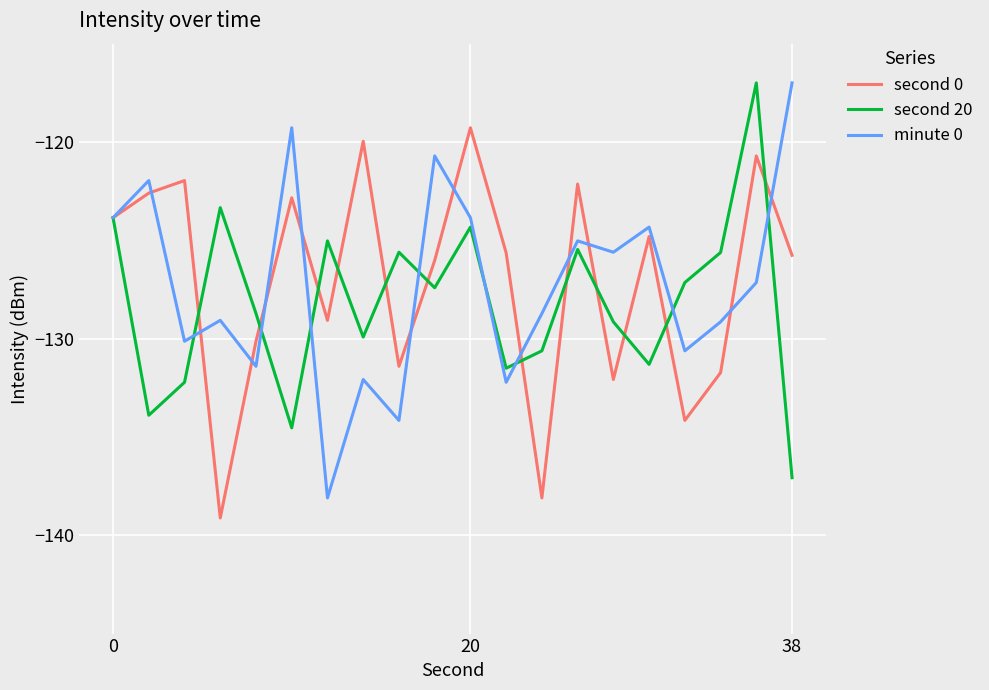

What is the smallest value displayed?

-139.1